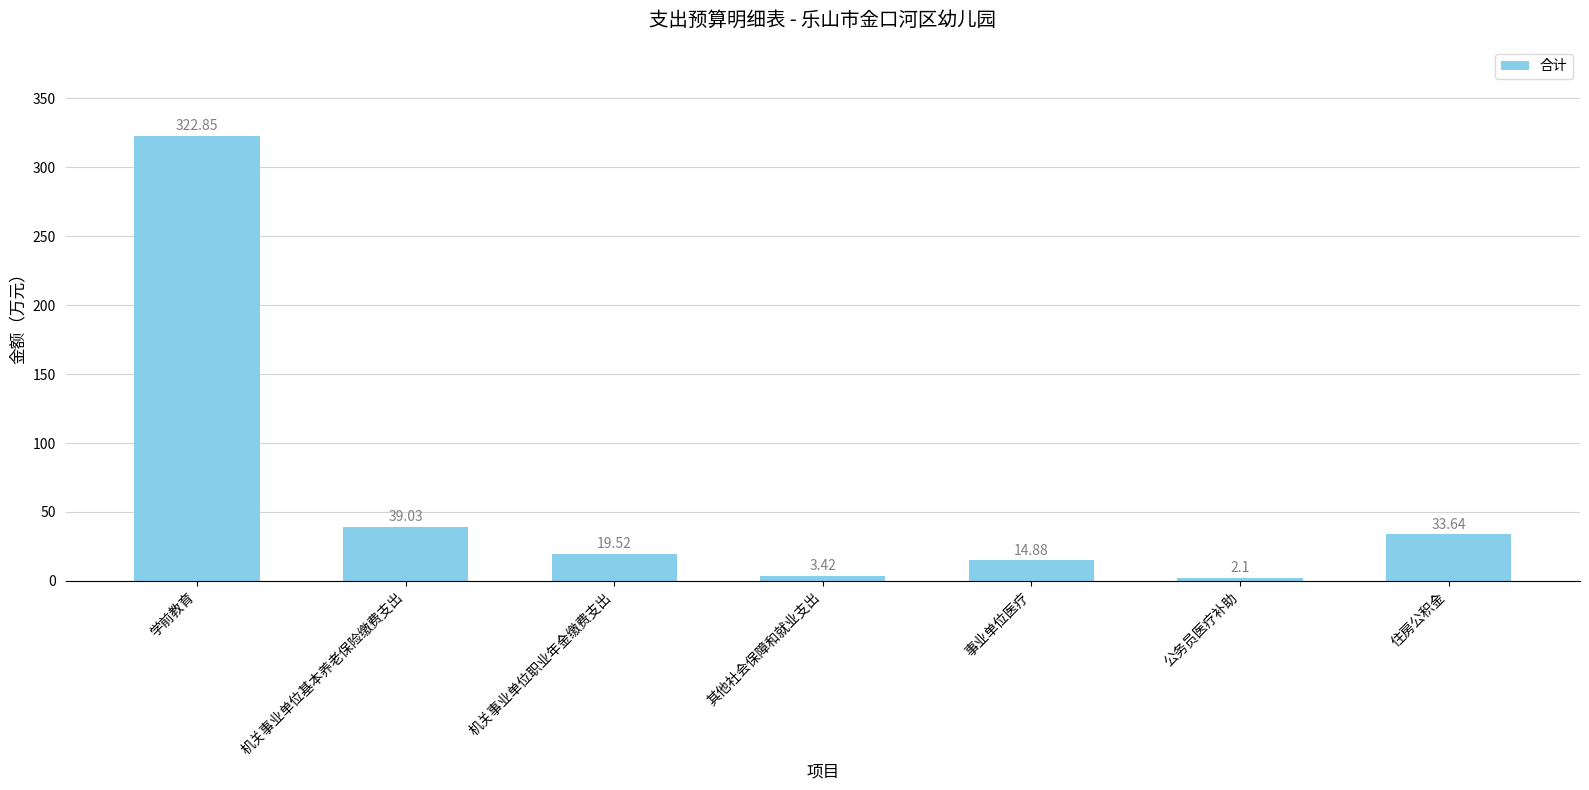

What position from the right is 公务员医疗补助?

2